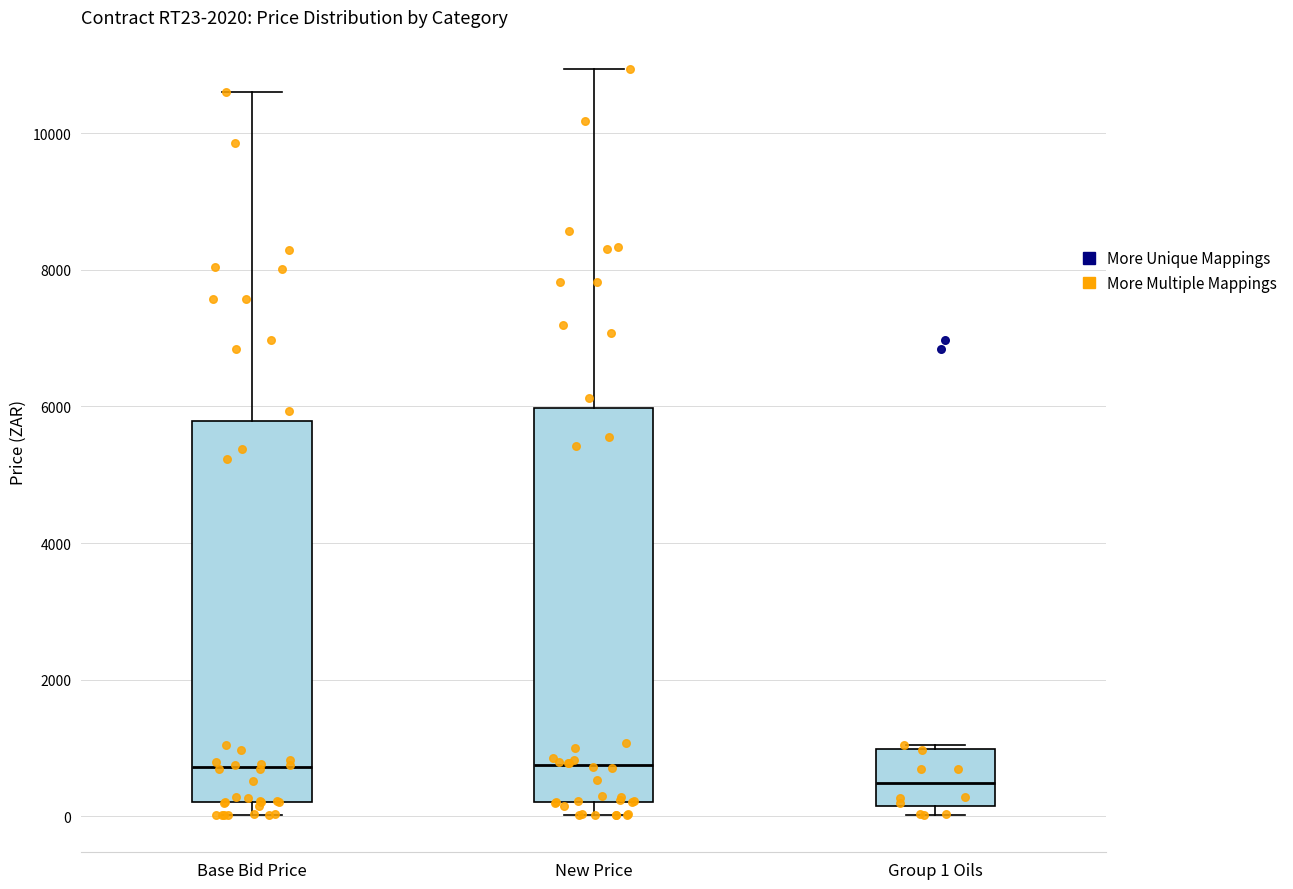

Reading left to right, transcribe this box plot: for each box, give where its median line is, the range the box spans, and where its two whiskers end, as read against the y-axis. The values are not printed on the chart, so give them approximately, as read against the axis.

Base Bid Price: median 800, box 200 to 5800, whiskers 0 to 10600
New Price: median 800, box 200 to 6000, whiskers 0 to 11000
Group 1 Oils: median 400, box 200 to 1000, whiskers 0 to 1000